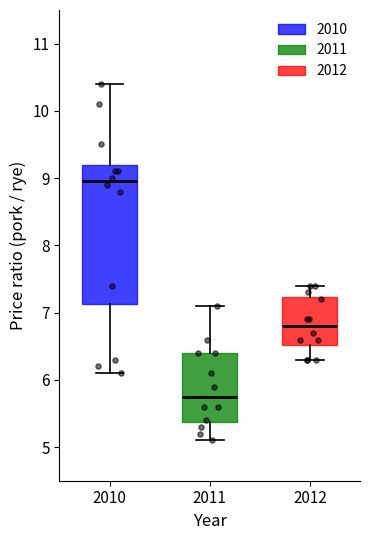

Reading left to right, read every box against the y-axis: the position of its median line, the range the box covers, and the ends of its whiskers. The values are not printed on the chart, so give them approximately, as read against the axis.

2010: median 9.0, box 7.1 to 9.2, whiskers 6.1 to 10.4
2011: median 5.8, box 5.4 to 6.4, whiskers 5.1 to 7.1
2012: median 6.8, box 6.5 to 7.2, whiskers 6.3 to 7.4